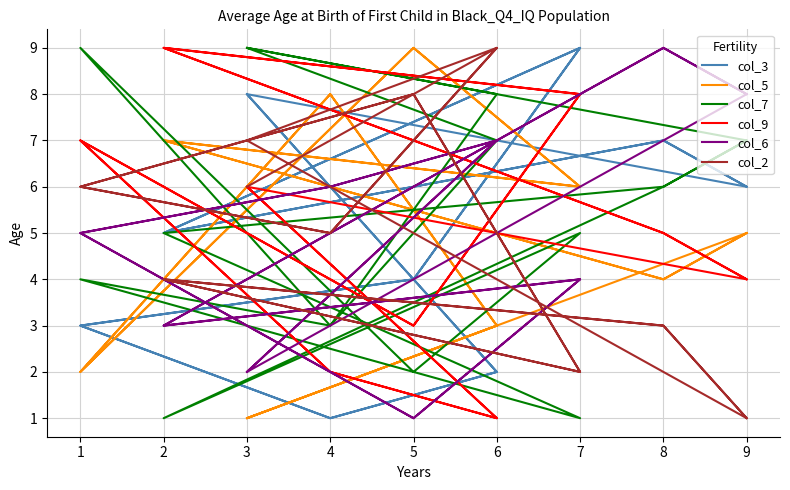

Count the col_9 values in the range 3 to 7.

10